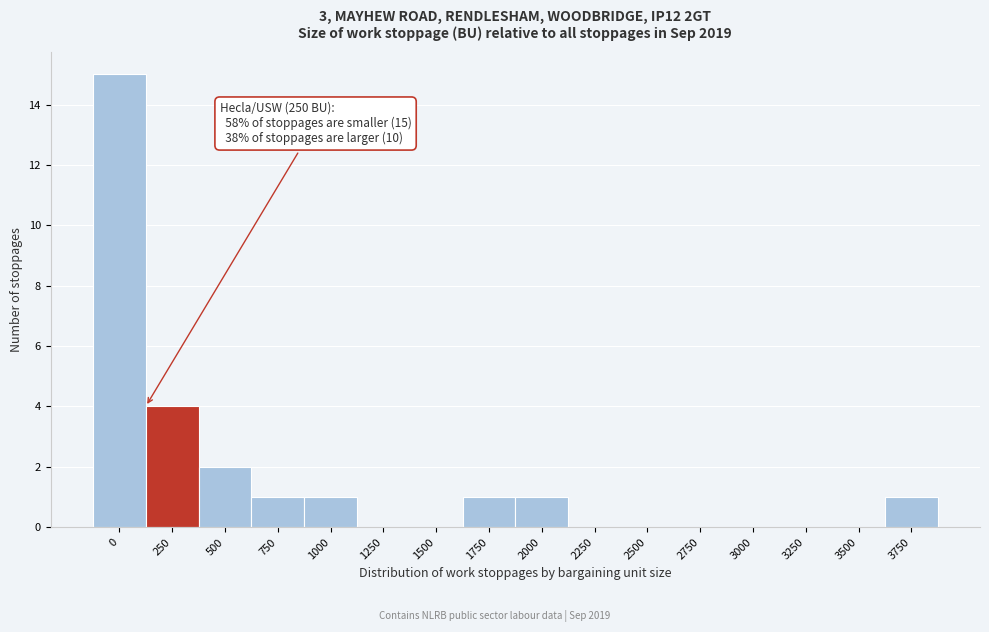

Reading right to left, what are all the values shown in this chart?

3750=1	3500=0	3250=0	3000=0	2750=0	2500=0	2250=0	2000=1	1750=1	1500=0	1250=0	1000=1	750=1	500=2	250=4	0=15